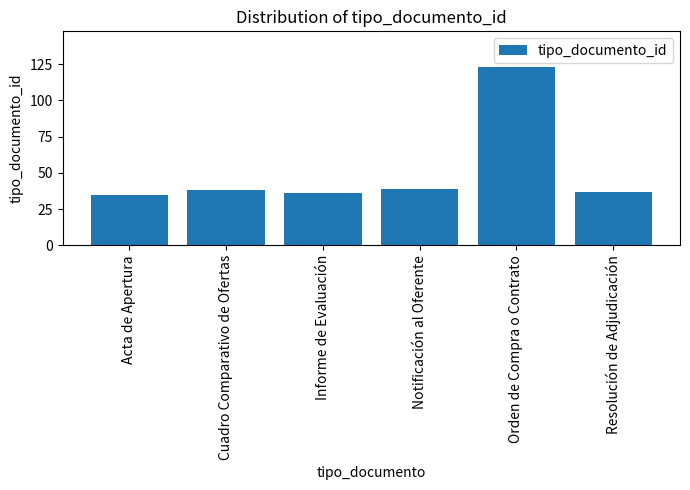

Is it true that the value at Cuadro Comparativo de Ofertas is 13?

False